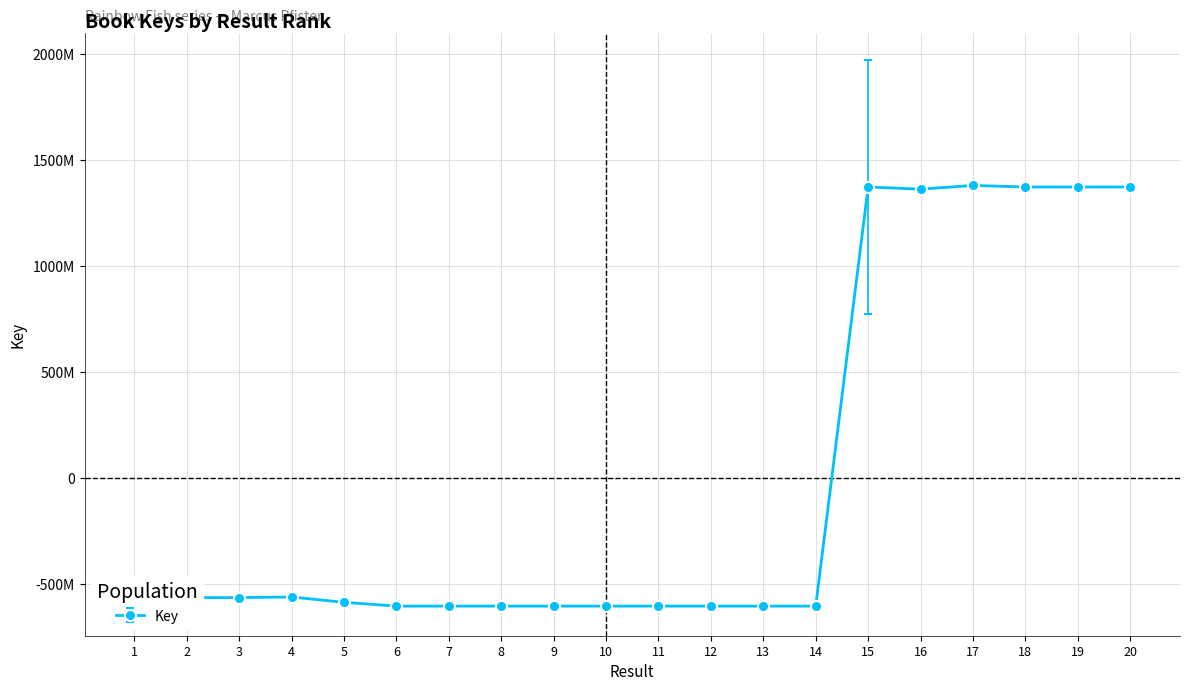

What is the difference between the second highest and second lowest values?

1976777778.0